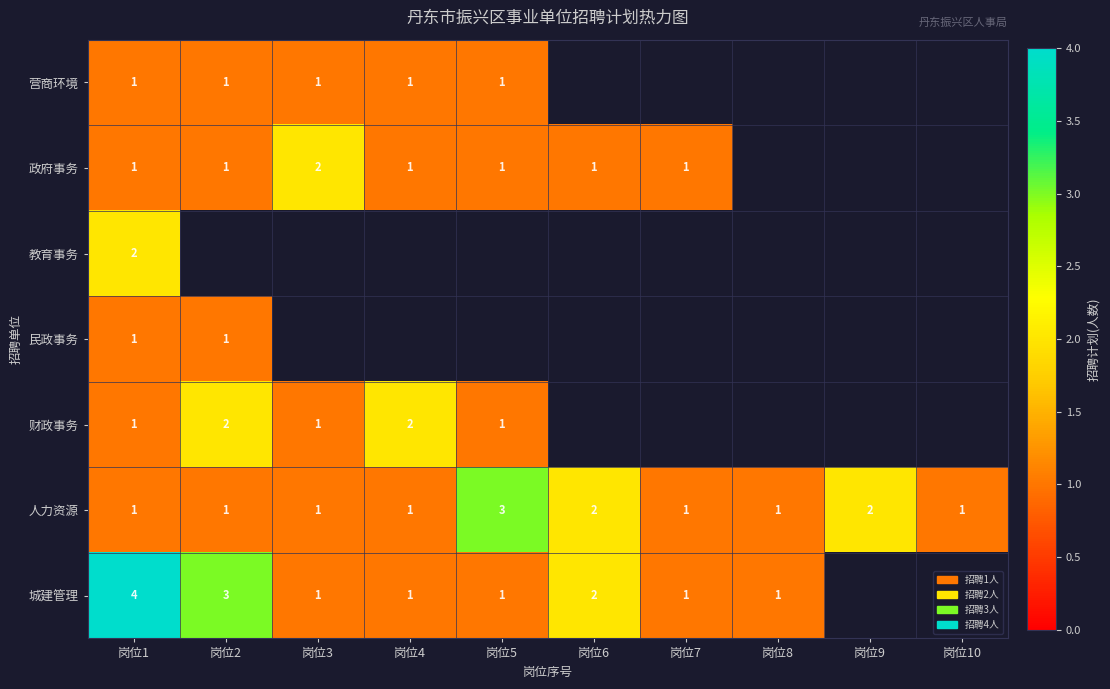

The 人力资源 series shows 3 at 岗位5. True or false?

True